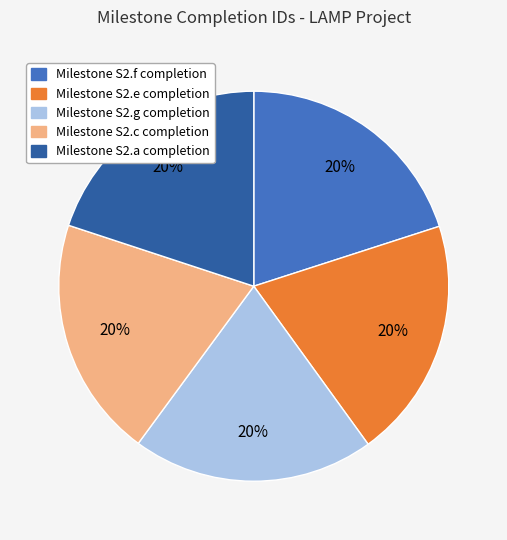

How many segments does this pie chart have?

5